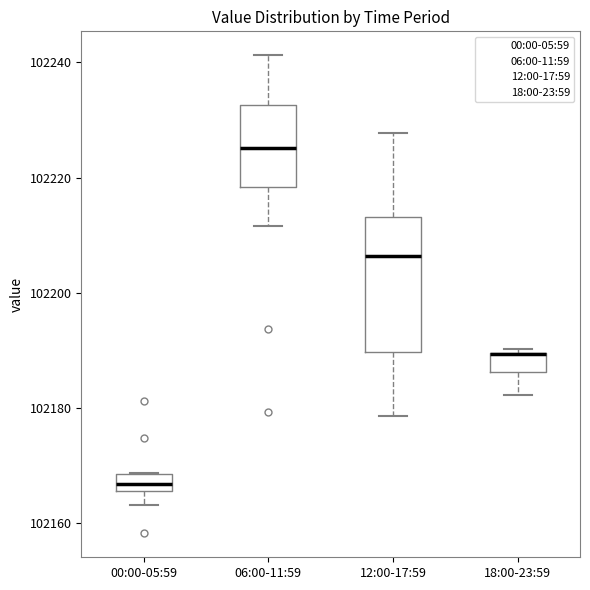

Which box is the tallest, from its lower edge to its upper edge?

12:00-17:59